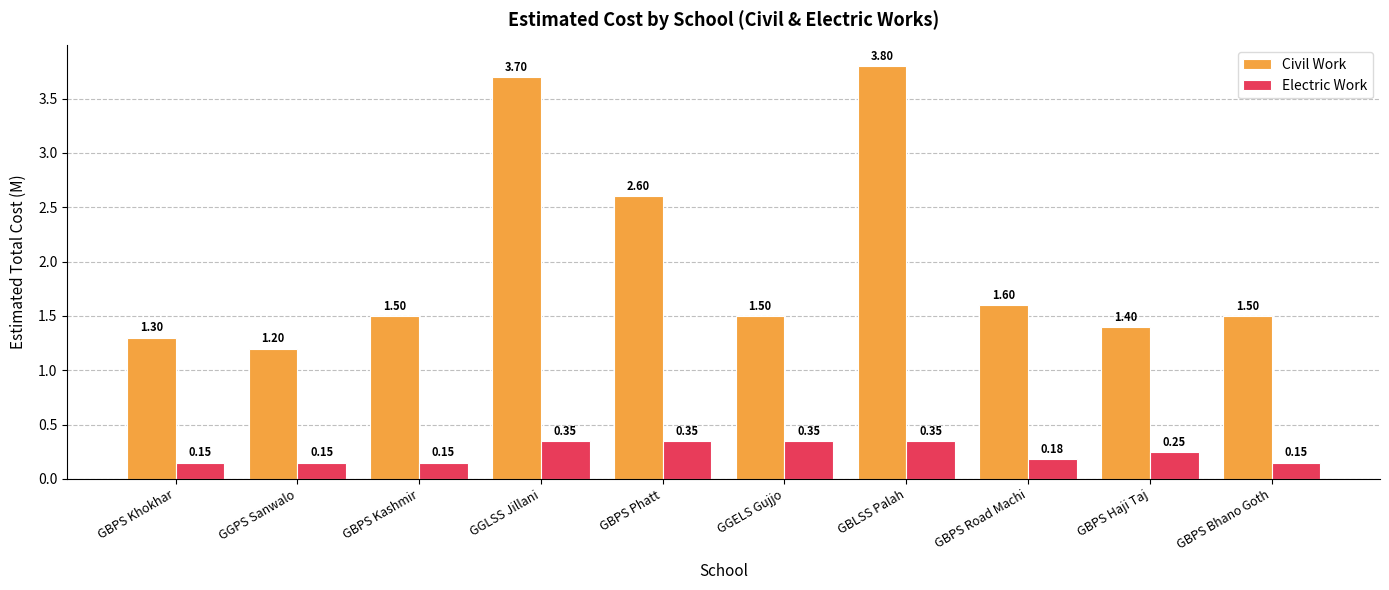

How many groups of bars are there?

10